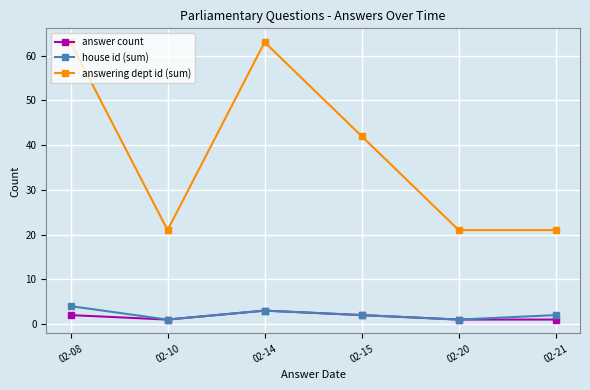

At which category does answer count reach its first local valley?

02-10